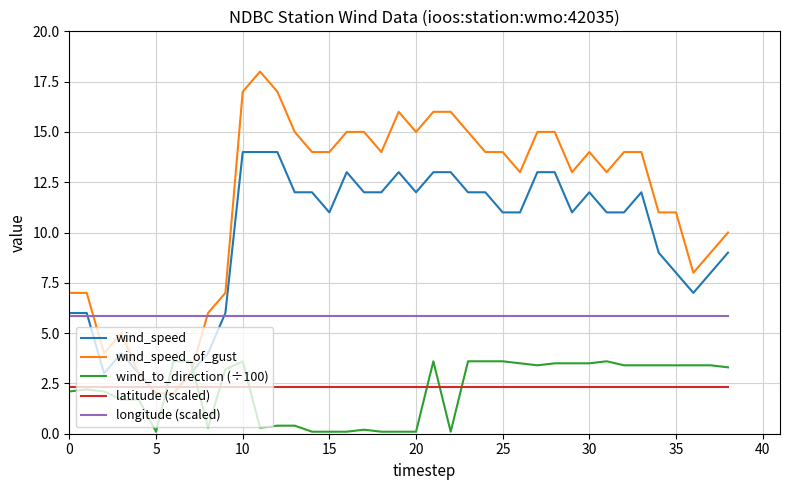

Which series has the largest total across all categories?

wind_speed_of_gust